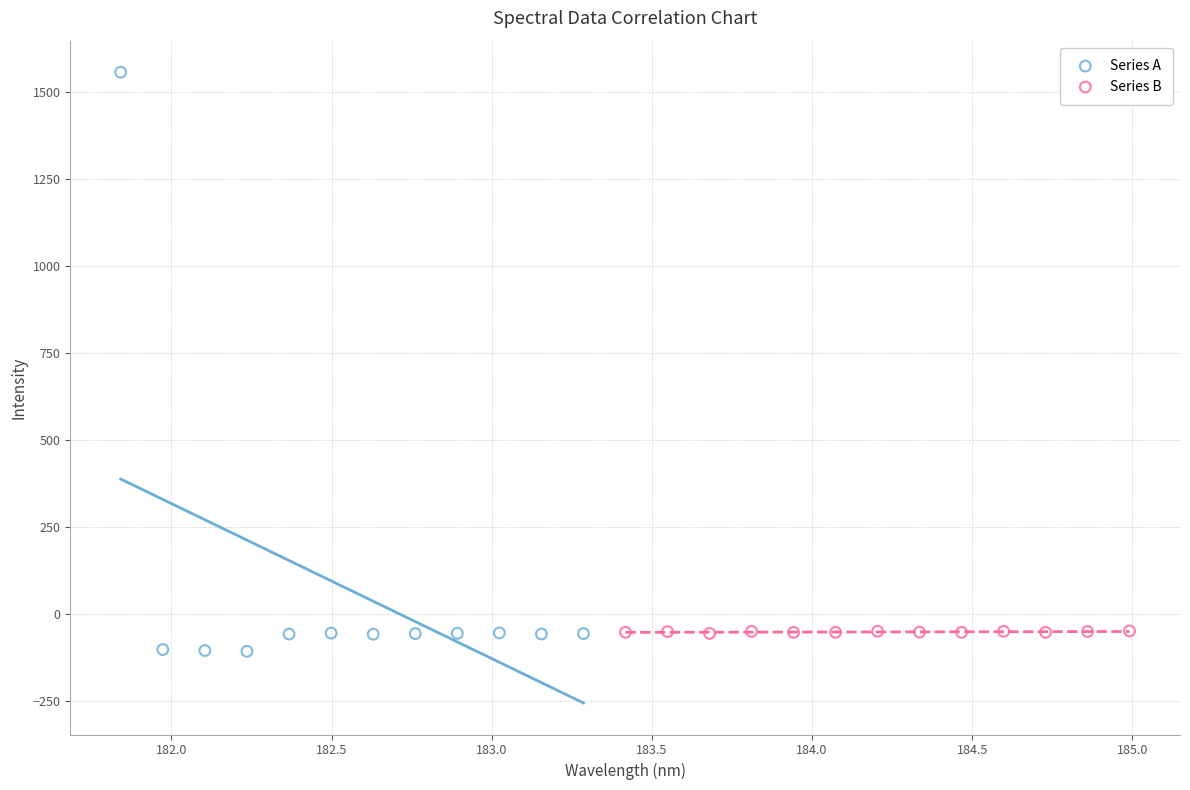

What are all the series names shown in the legend?

Series A, Series B